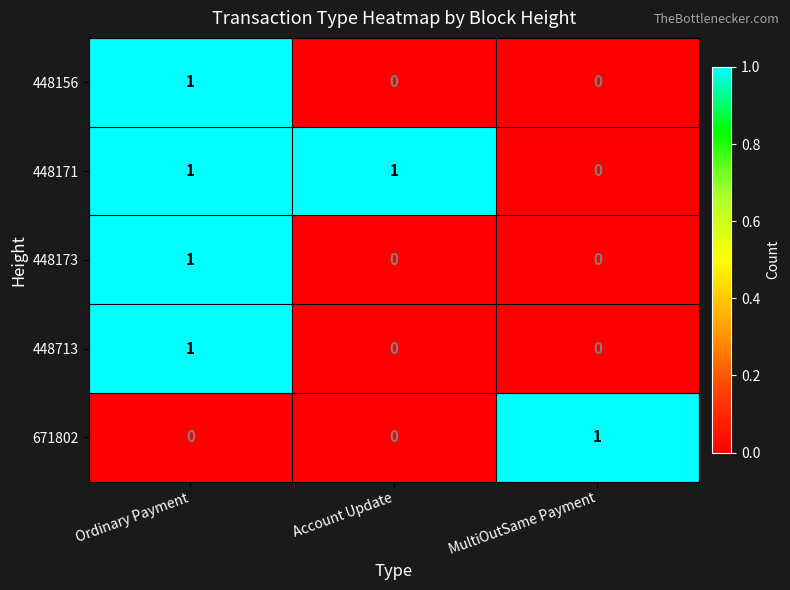

At which category is the sum across all series the highest?

Ordinary Payment